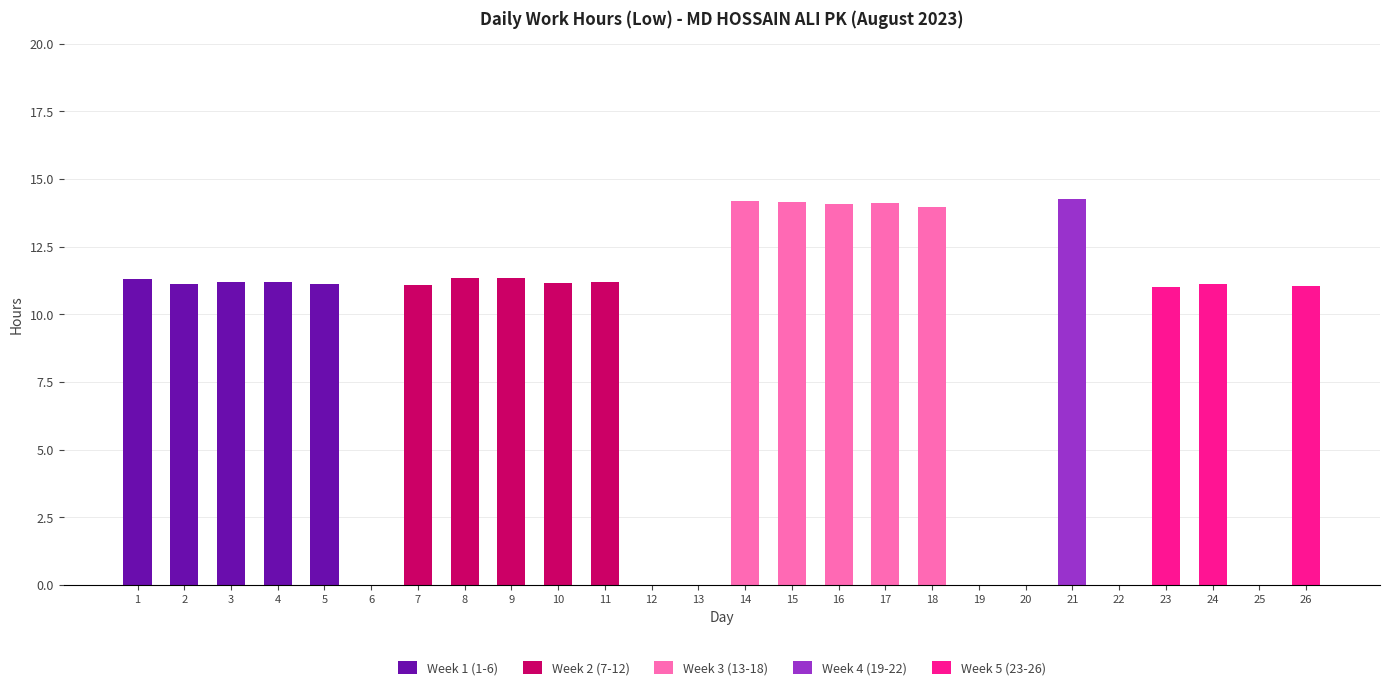

True or false: Week 1 (1-6) has a value of 0.0 at 22.

True